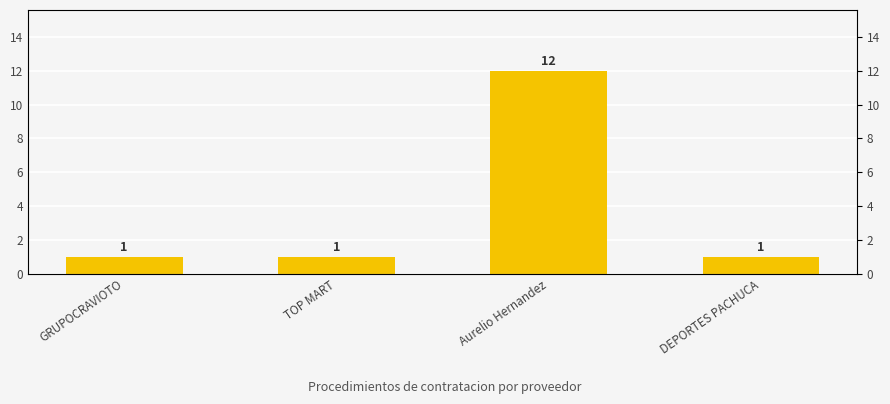

What is the sum of the values at TOP MART and DEPORTES PACHUCA?

2